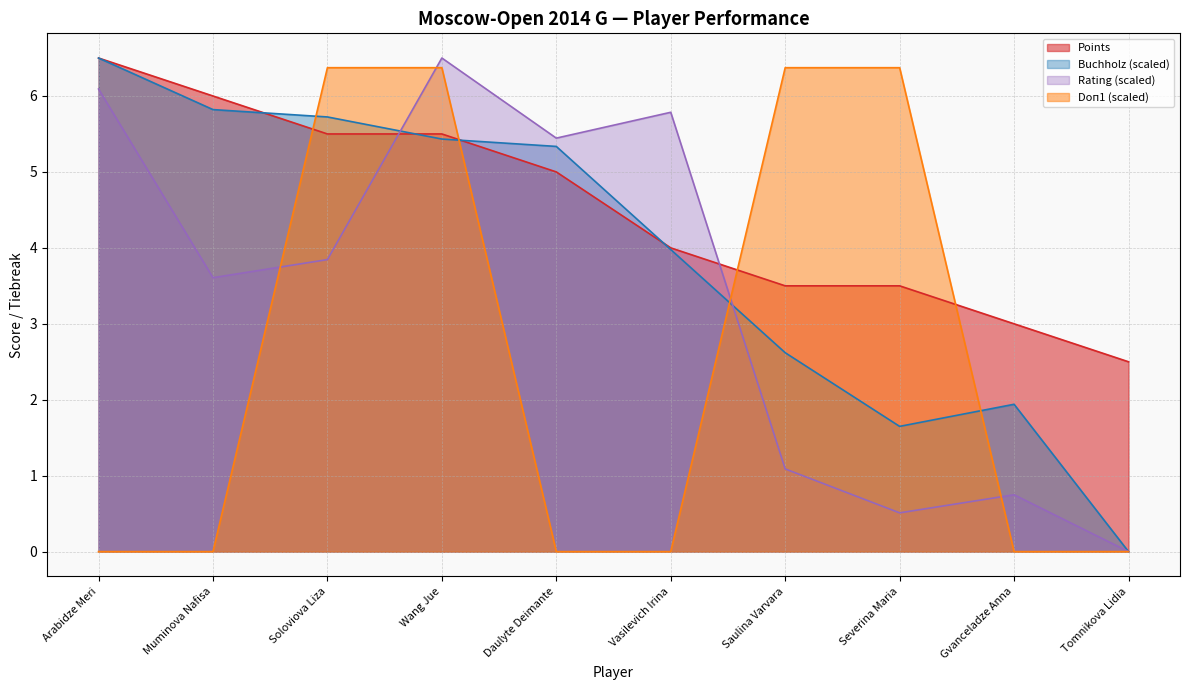

True or false: Rating has a value of 2.4 at Muminova Nafisa.

False